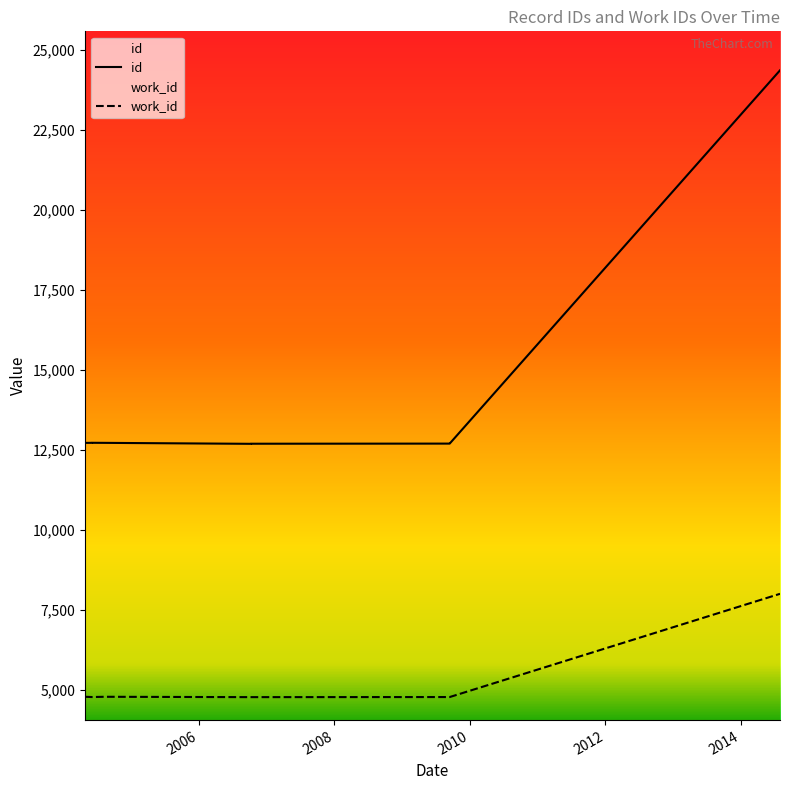

True or false: id has a value of 6351 at 2004-06-05.

False